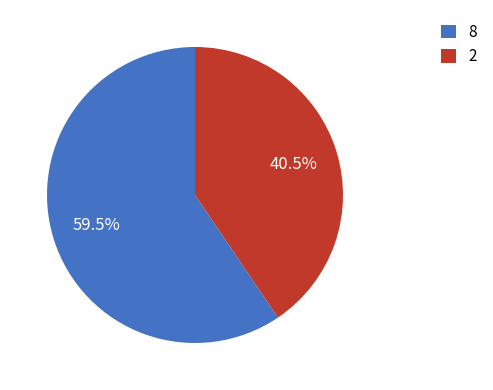

Is it true that 8 is 74% of the pie?

False